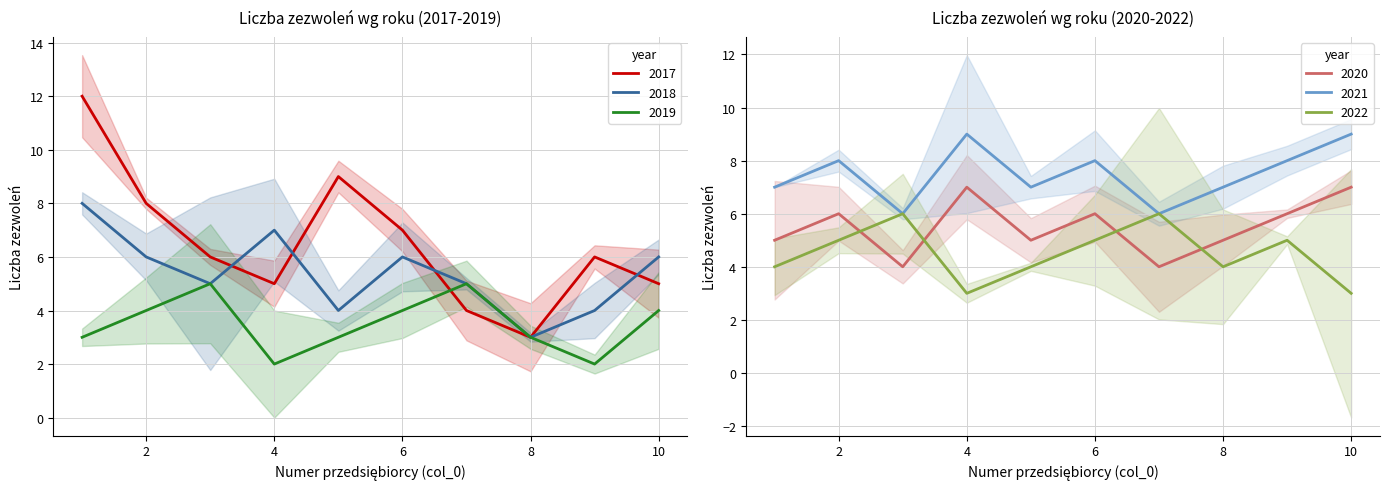

Reading left to right, extract all data points from this chart.

2017: 12	8	6	5	9	7	4	3	6	5
2018: 8	6	5	7	4	6	5	3	4	6
2019: 3	4	5	2	3	4	5	3	2	4
2020: 5	6	4	7	5	6	4	5	6	7
2021: 7	8	6	9	7	8	6	7	8	9
2022: 4	5	6	3	4	5	6	4	5	3